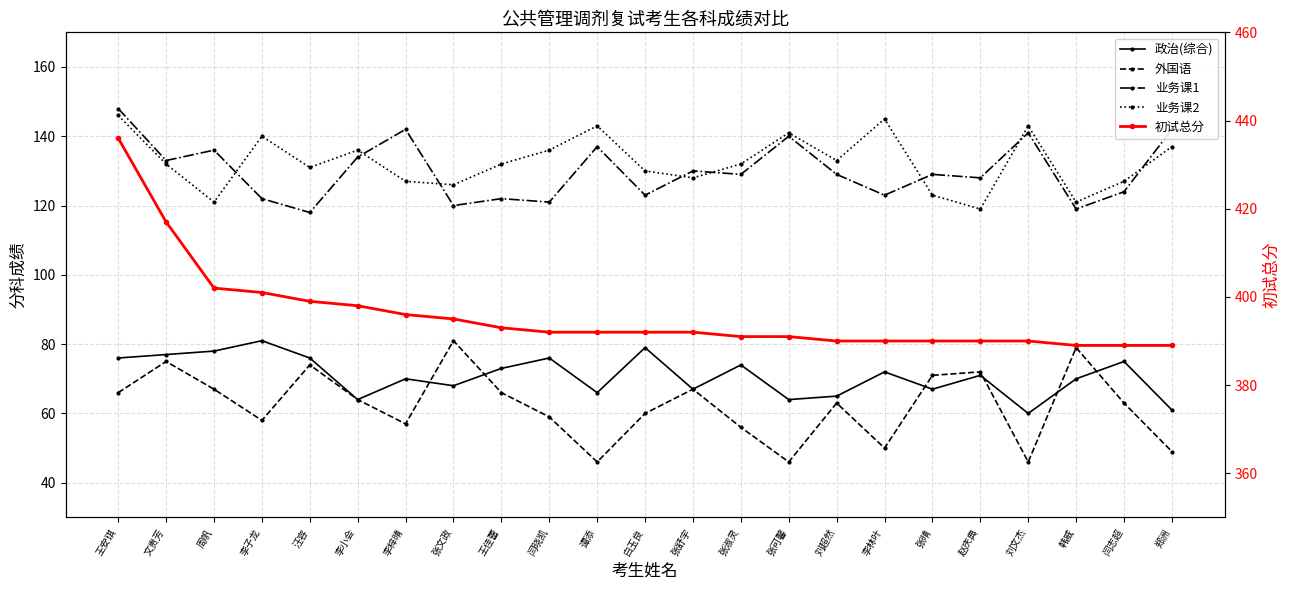

What is the difference between the second highest and second lowest values in the 初试总分 series?

28